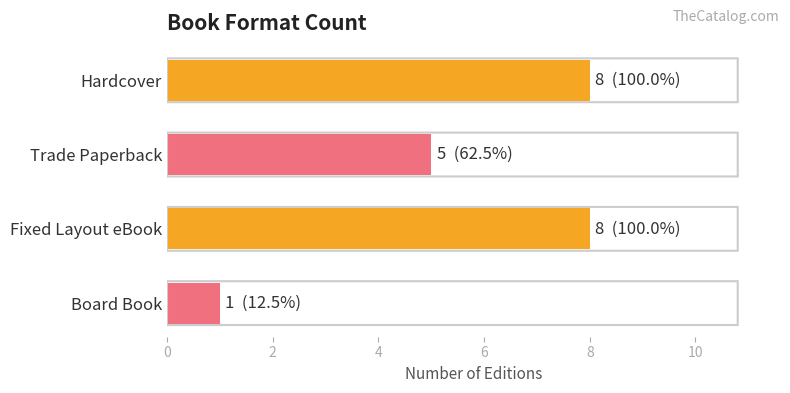

What is the sum of all values?

22